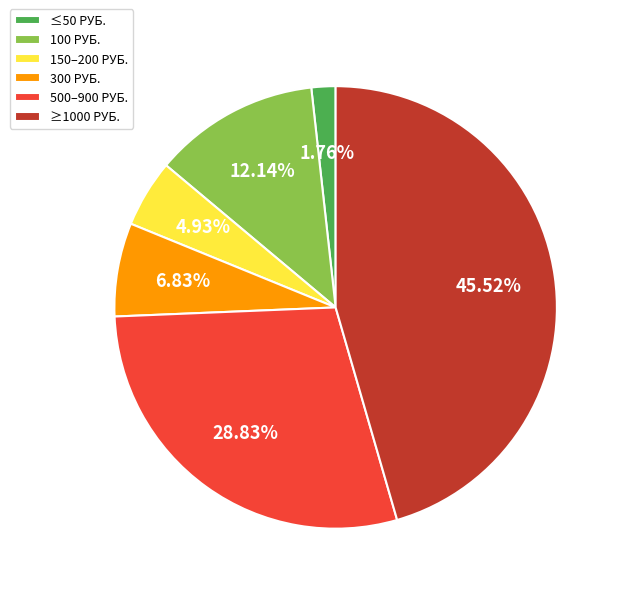

Which has a higher value, 300 РУБ. or 100 РУБ.?

100 РУБ.